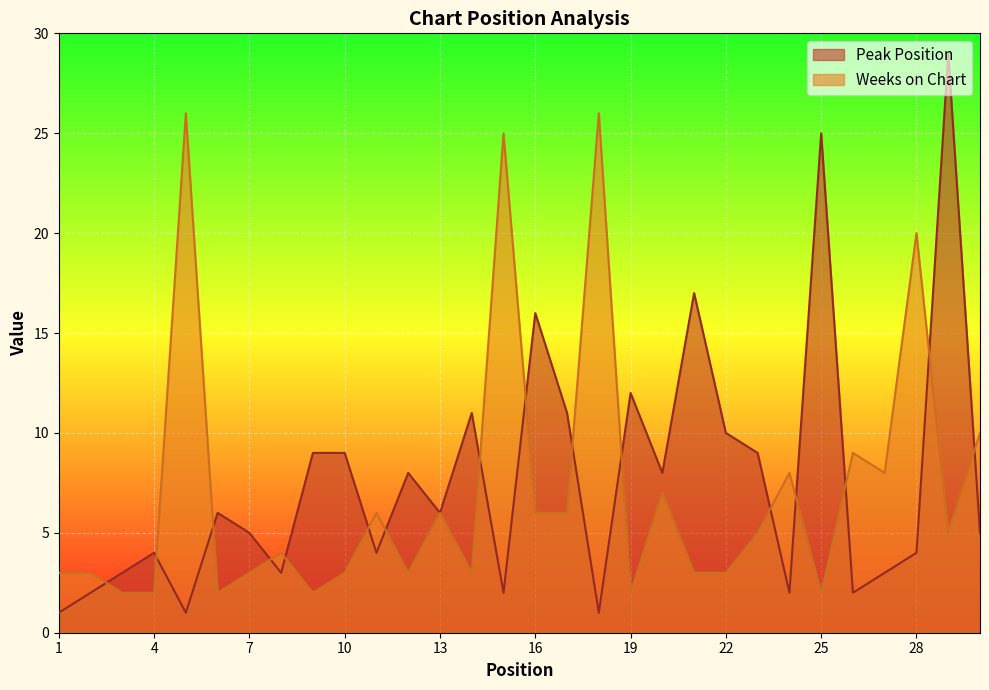

Where is Peak Position nearest to the value 15?

16